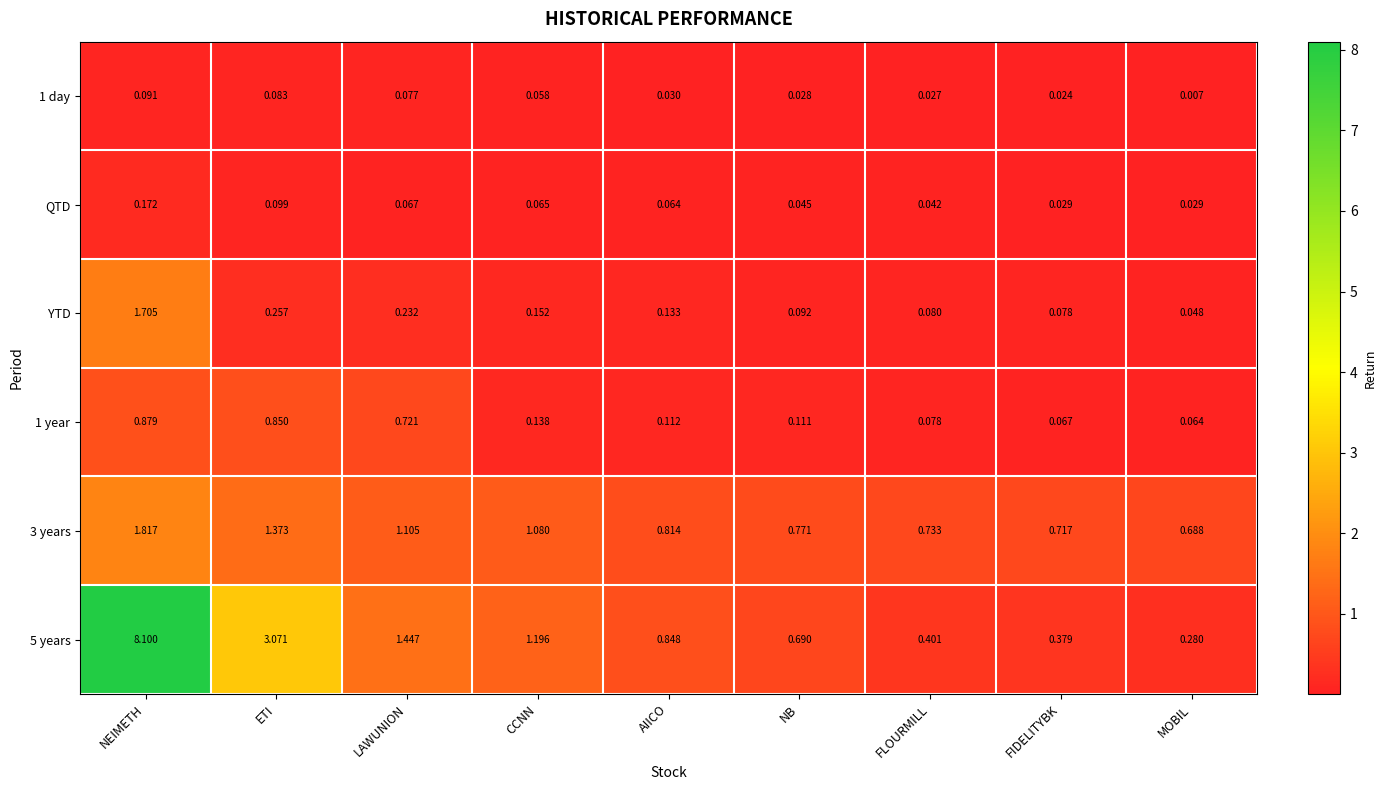

What is the greatest value displayed?

8.1